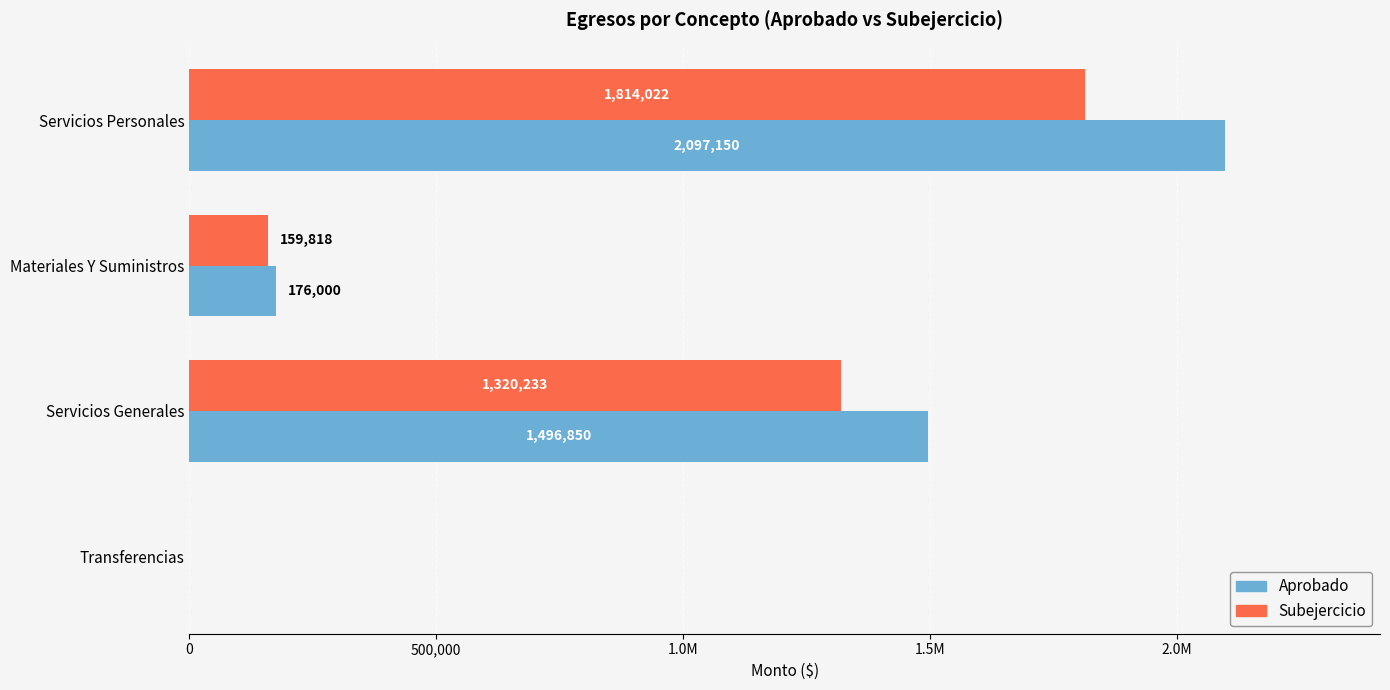

What are all the series names shown in the legend?

Aprobado, Subejercicio